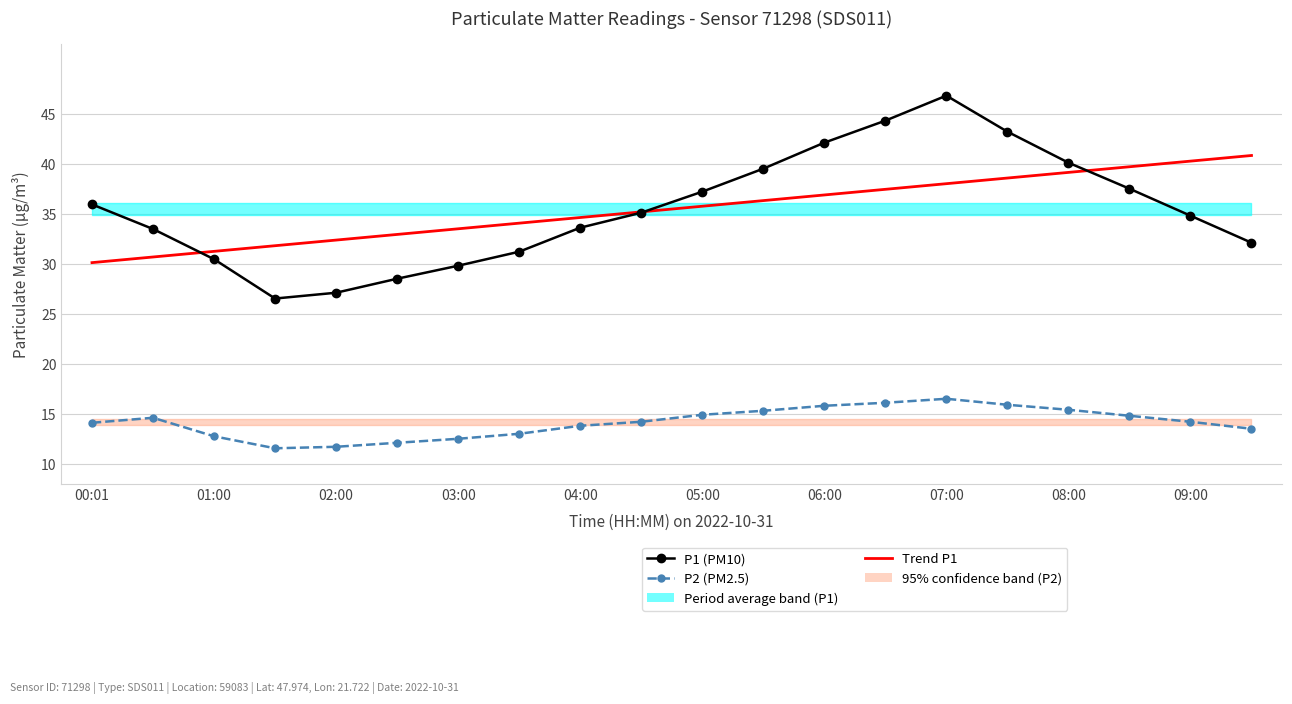

What is the difference between the maximum and minimum values in the Trend P1 series?

10.7